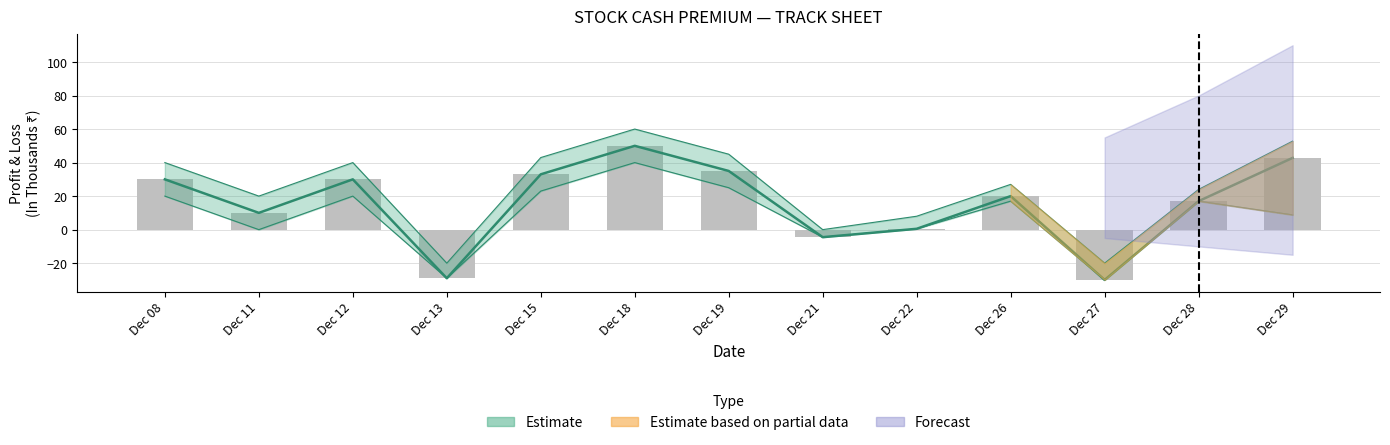

Is it true that the value at Dec 28 is 22.8?

False